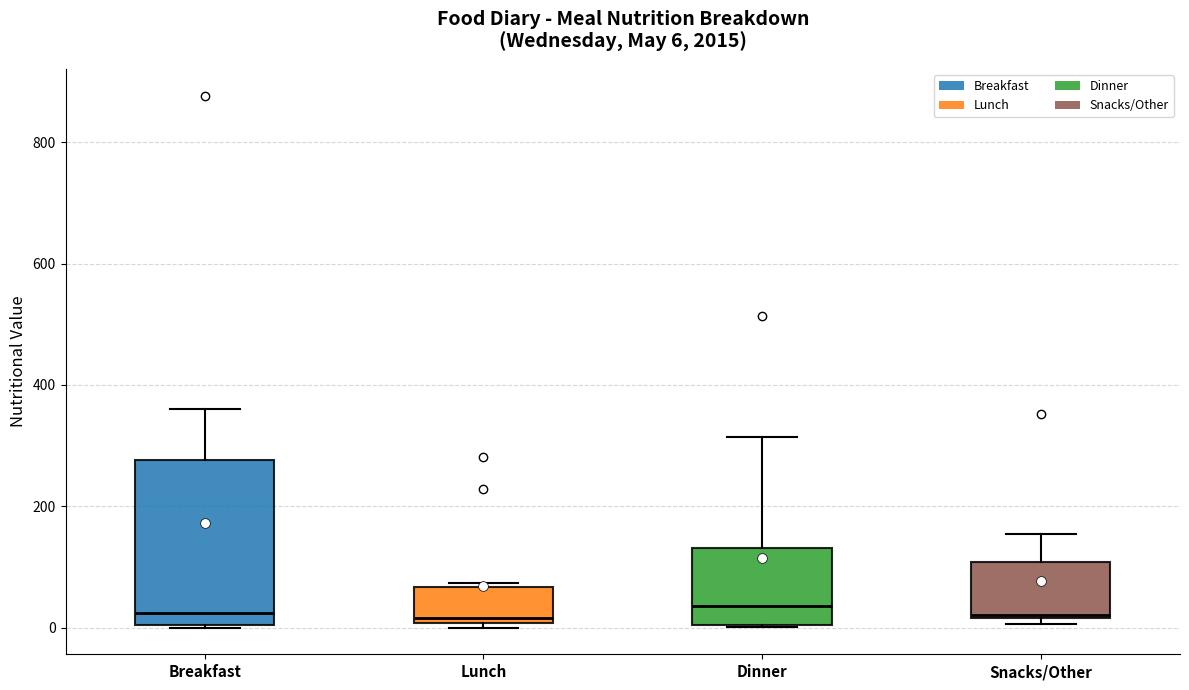

Which box is the tallest, from its lower edge to its upper edge?

Breakfast